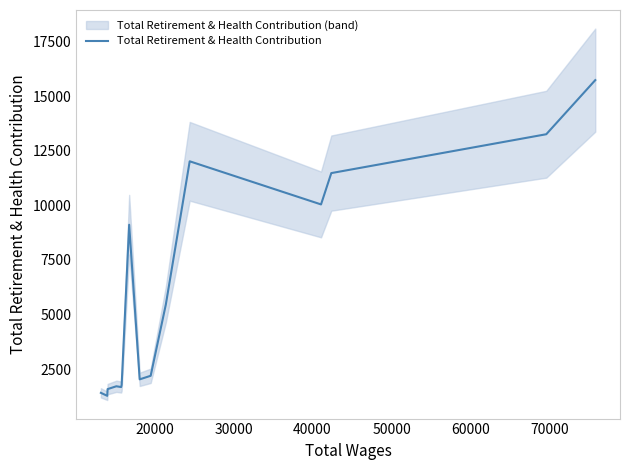

What is the minimum value shown in the chart?

1280